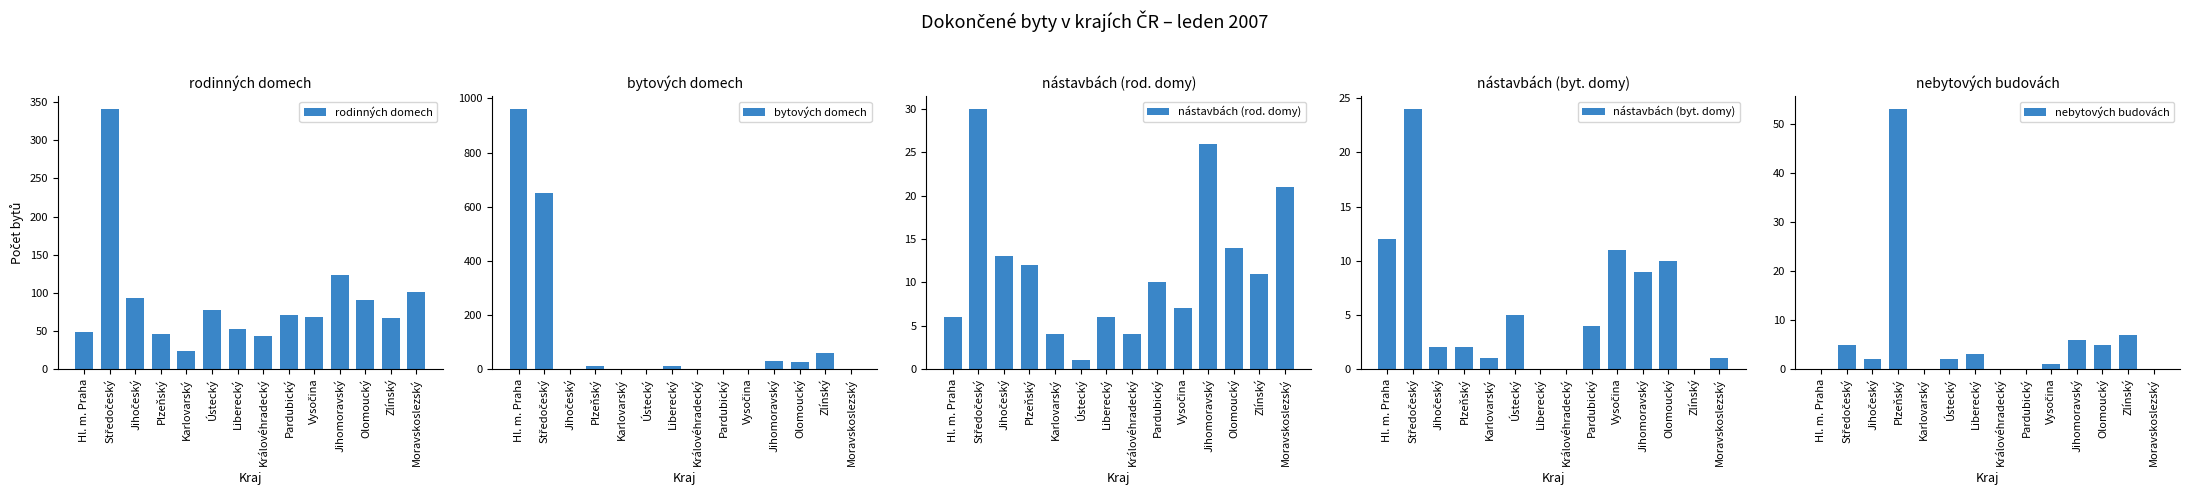

What is the sum of the nebytových budovách values at Plzeňský and Olomoucký?

58